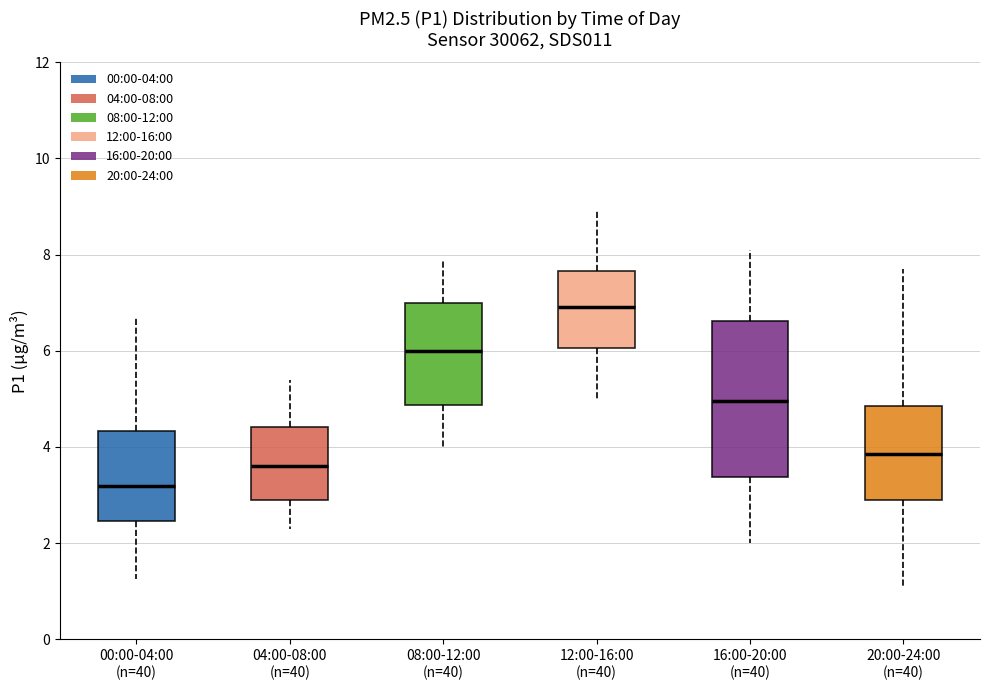

Which box has the lowest median line?

00:00-04:00 (n=40)